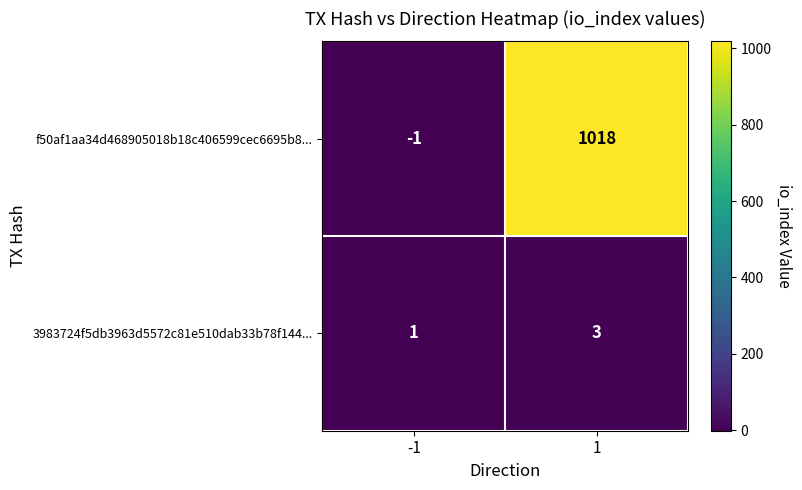

Which series changed the most between -1 and 1?

f50af1aa34d468905018b18c406599cec6695b8...